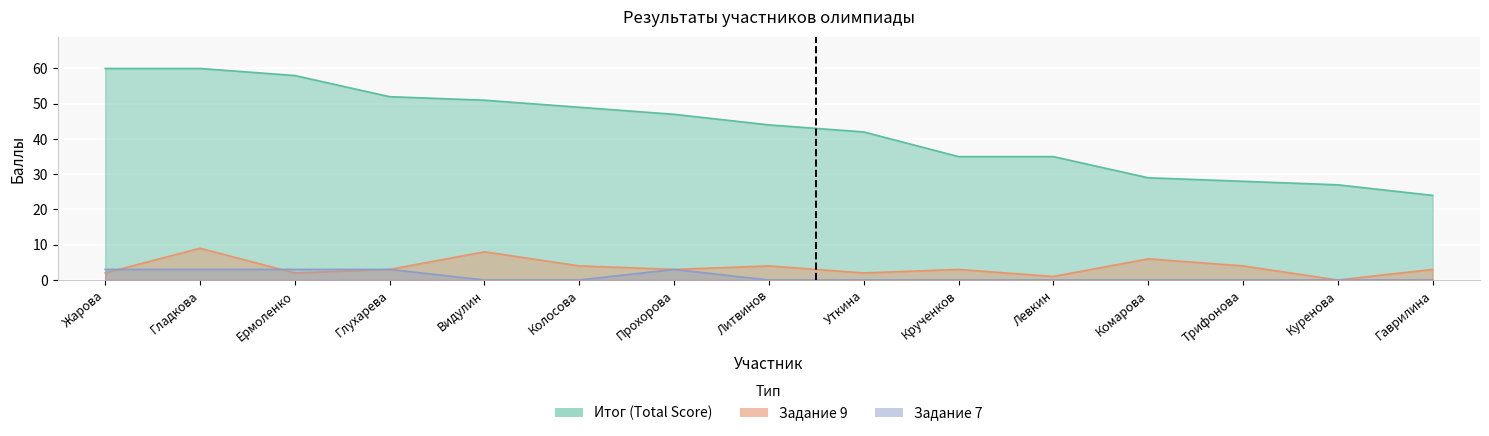

What is the label of the 11th point from the left?

Левкин